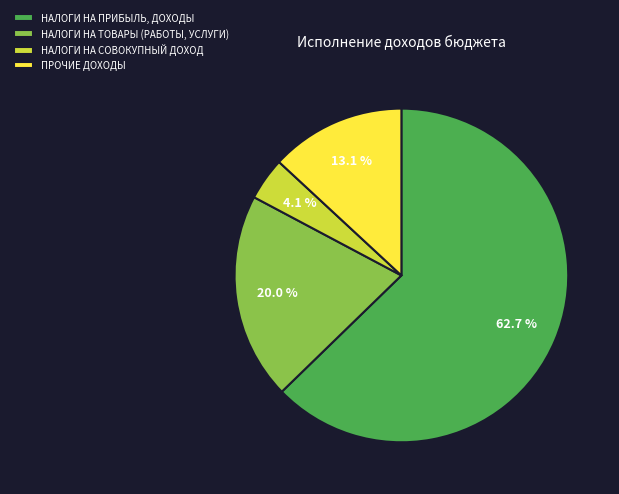

To the nearest percent, what portion does НАЛОГИ НА ПРИБЫЛЬ, ДОХОДЫ represent?

63%